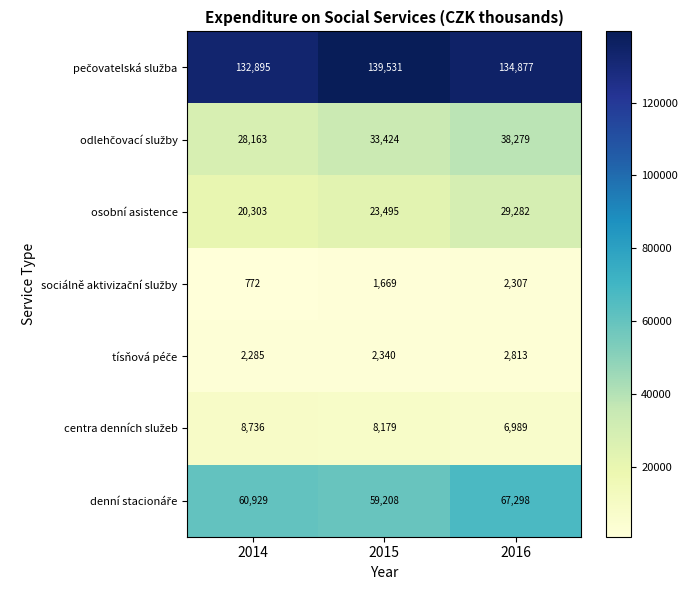

Which label corresponds to the smallest value in the chart?

2014